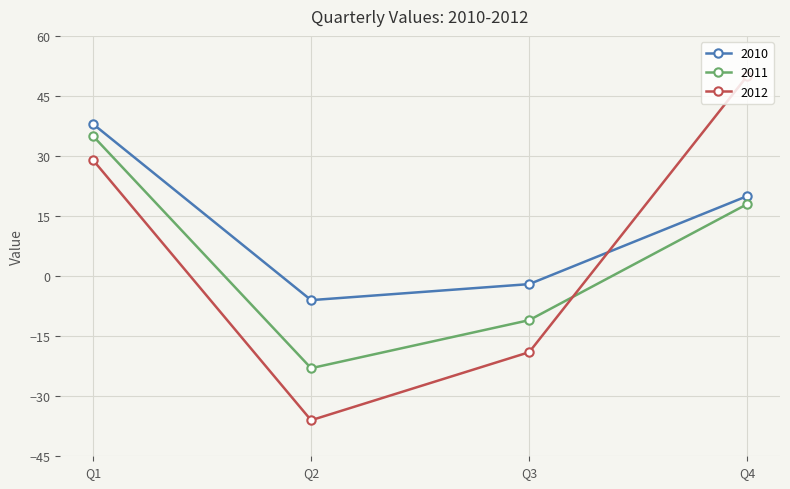

Rank the series by their maximum value, from lowest to highest.

2011, 2010, 2012